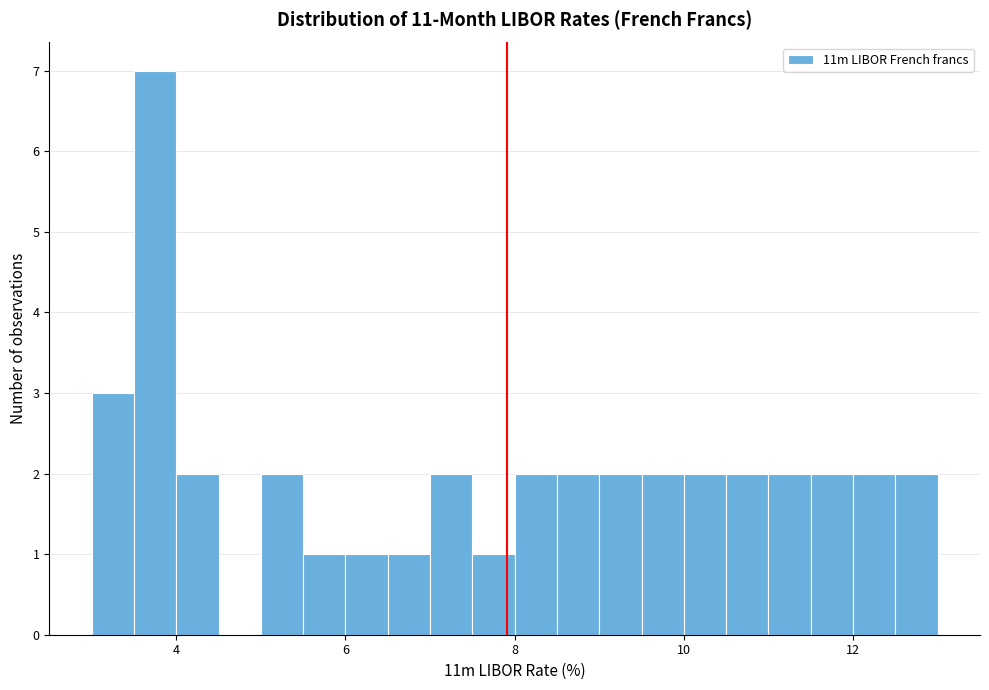

Read against the x-axis, roughly where is the centre of the tallest bar?

3.8